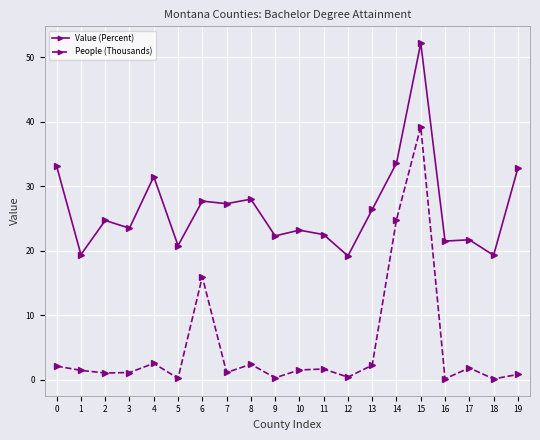

True or false: Value (Percent) and People (Thousands) cross at least once.

False